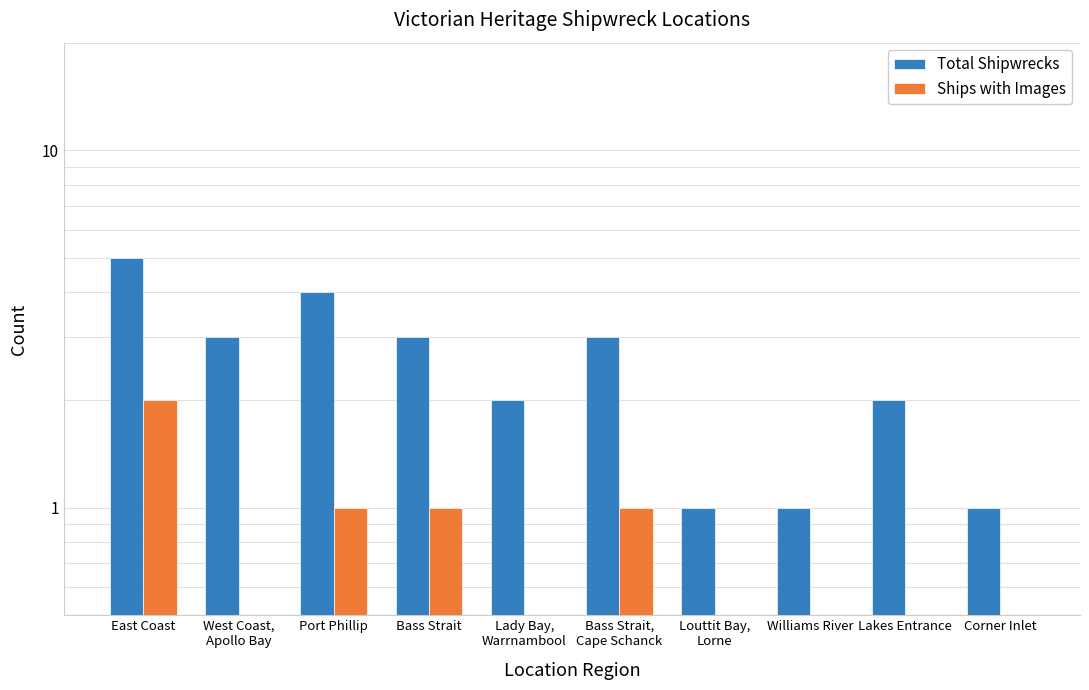

Which label corresponds to the largest value in the chart?

East Coast